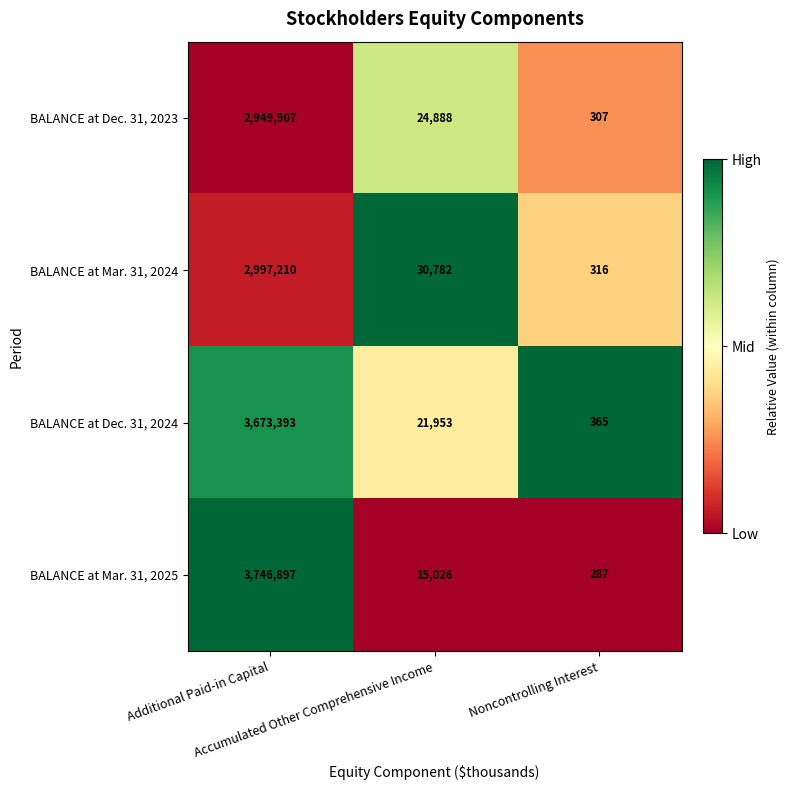

List the series in order of their peak value, highest first.

BALANCE at Mar. 31, 2025, BALANCE at Dec. 31, 2024, BALANCE at Mar. 31, 2024, BALANCE at Dec. 31, 2023